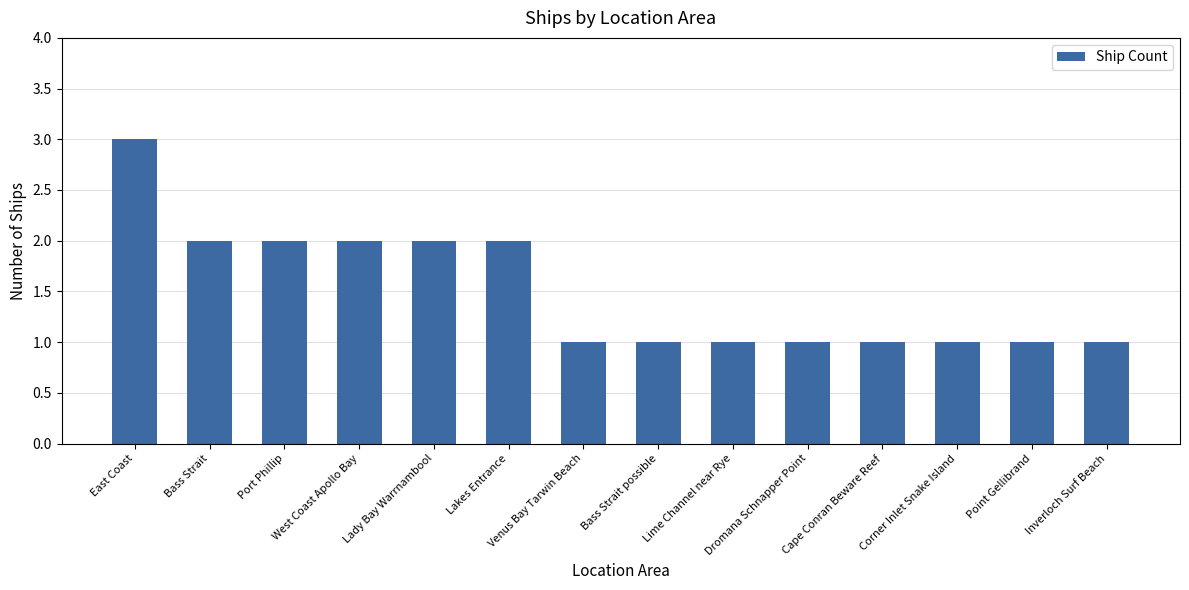

Approximately how many times larger is the value at Bass Strait possible compared to Inverloch Surf Beach?

1.0